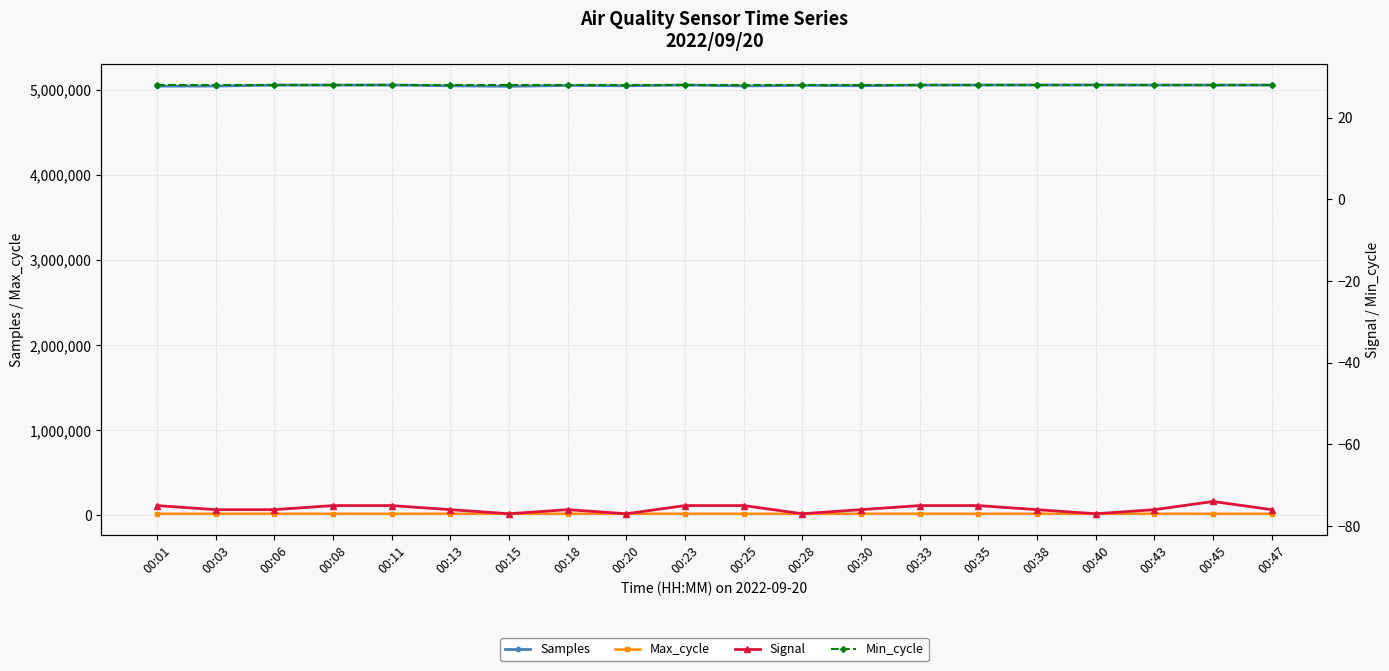

How many interior local valleys does the Signal series have?

4